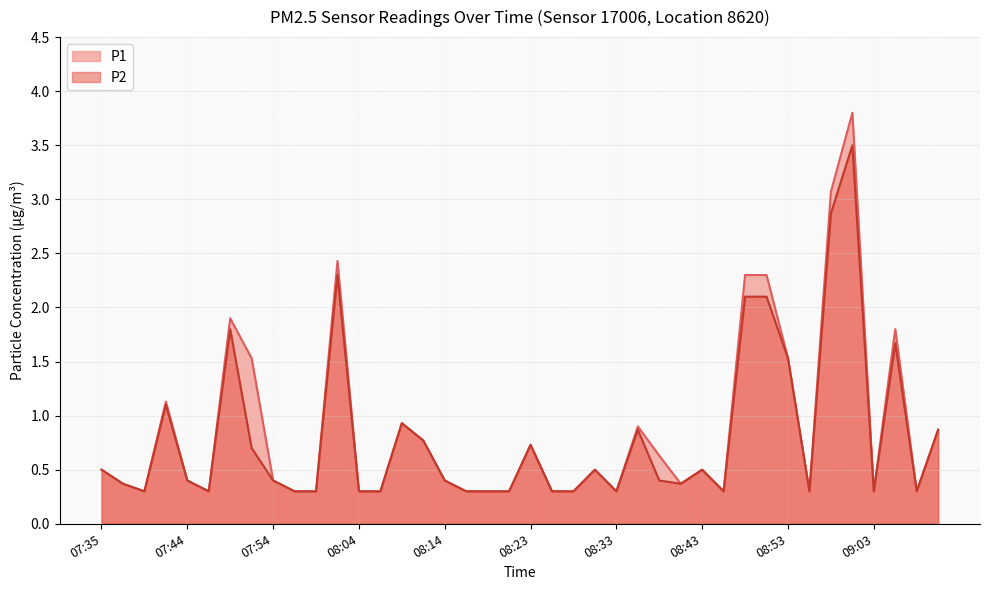

True or false: P2 has more than 2 interior local peaks.

True